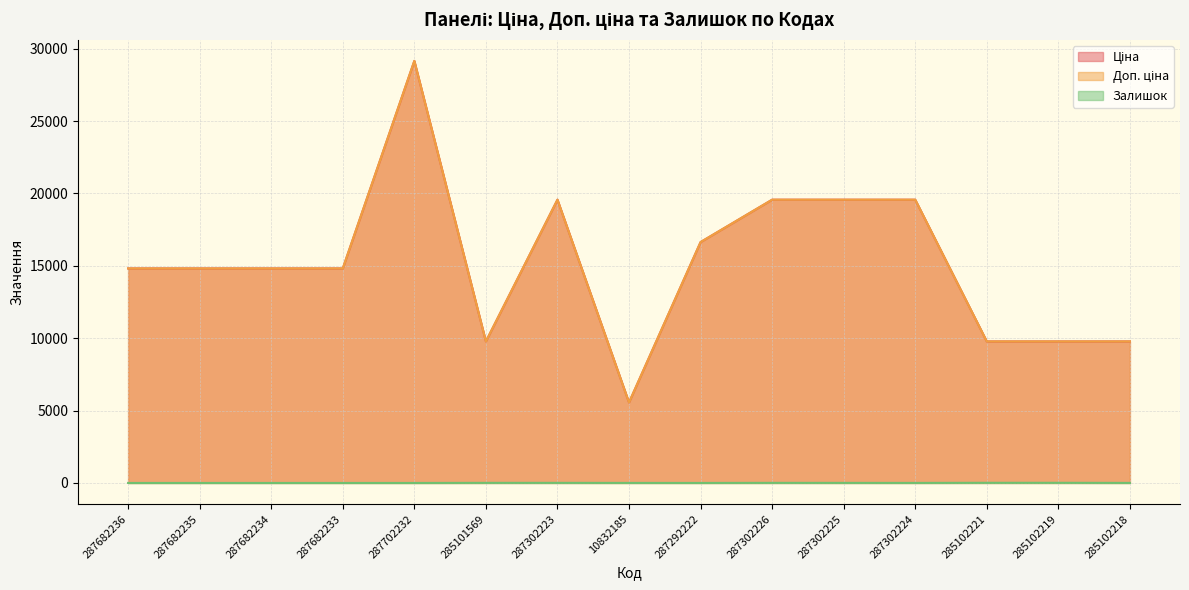

Which has a higher value, 287302225 or 287292222?

287302225